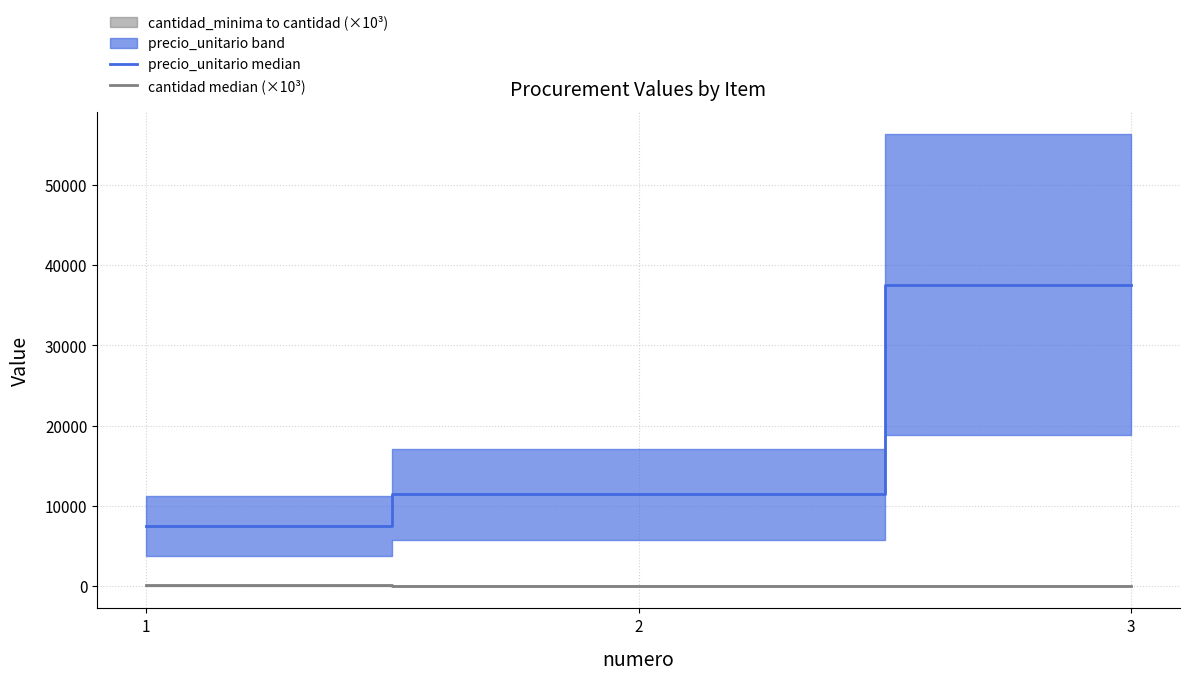

Is the value of cantidad median (×10³) at 1 greater than the value of precio_unitario median at 2?

No